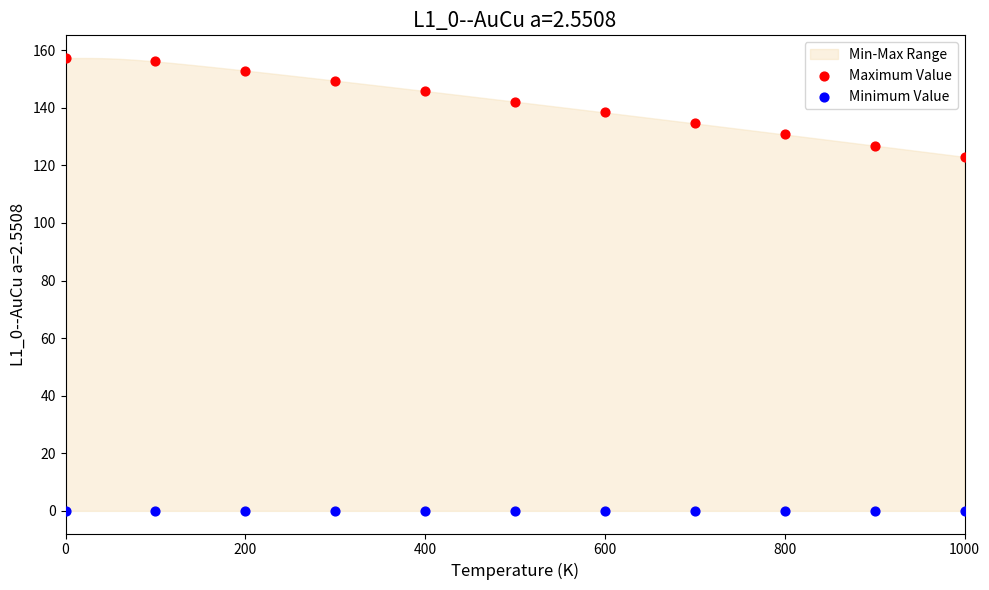

Which series contains the highest Y value?

Maximum Value